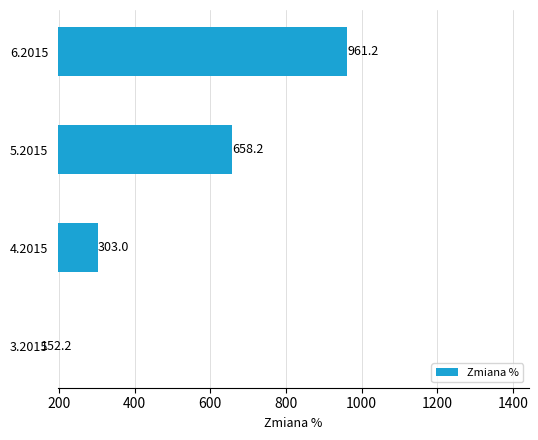

The value at 5.2015 is 374.5. True or false?

False